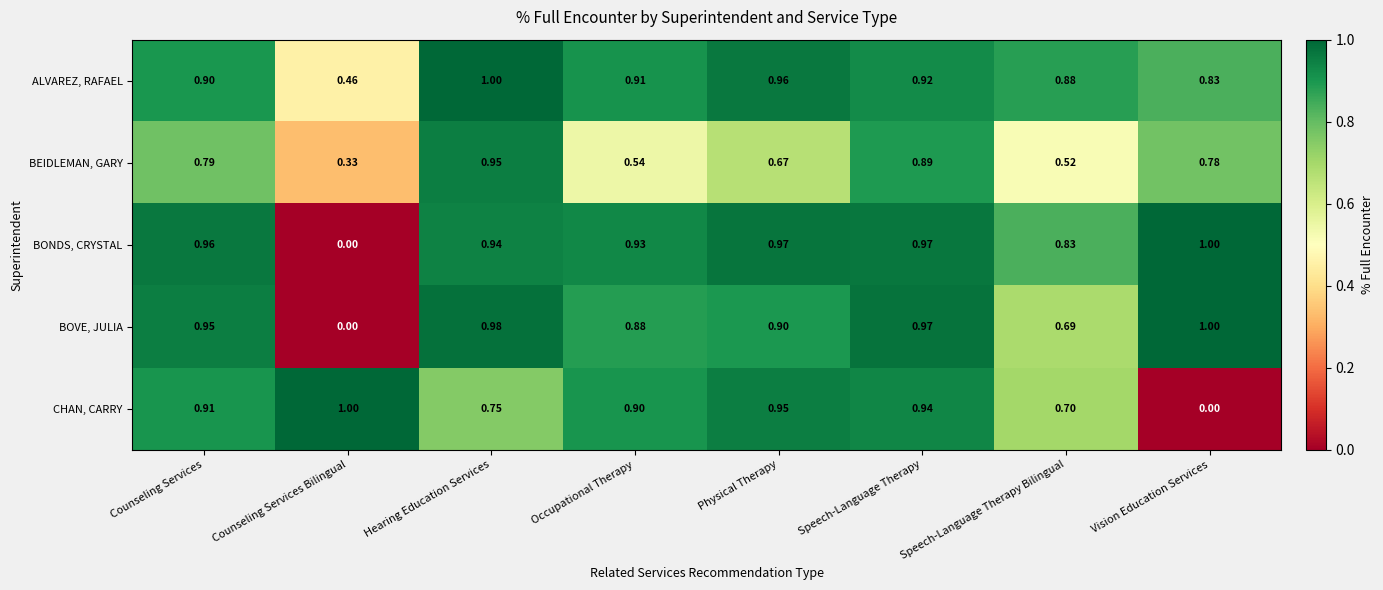

At how many categories does at least one series exceed 0?

8